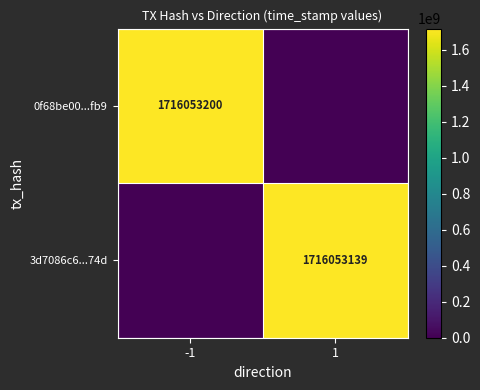

The value of 3d7086c6...74d at 1 is 1038190942. True or false?

False